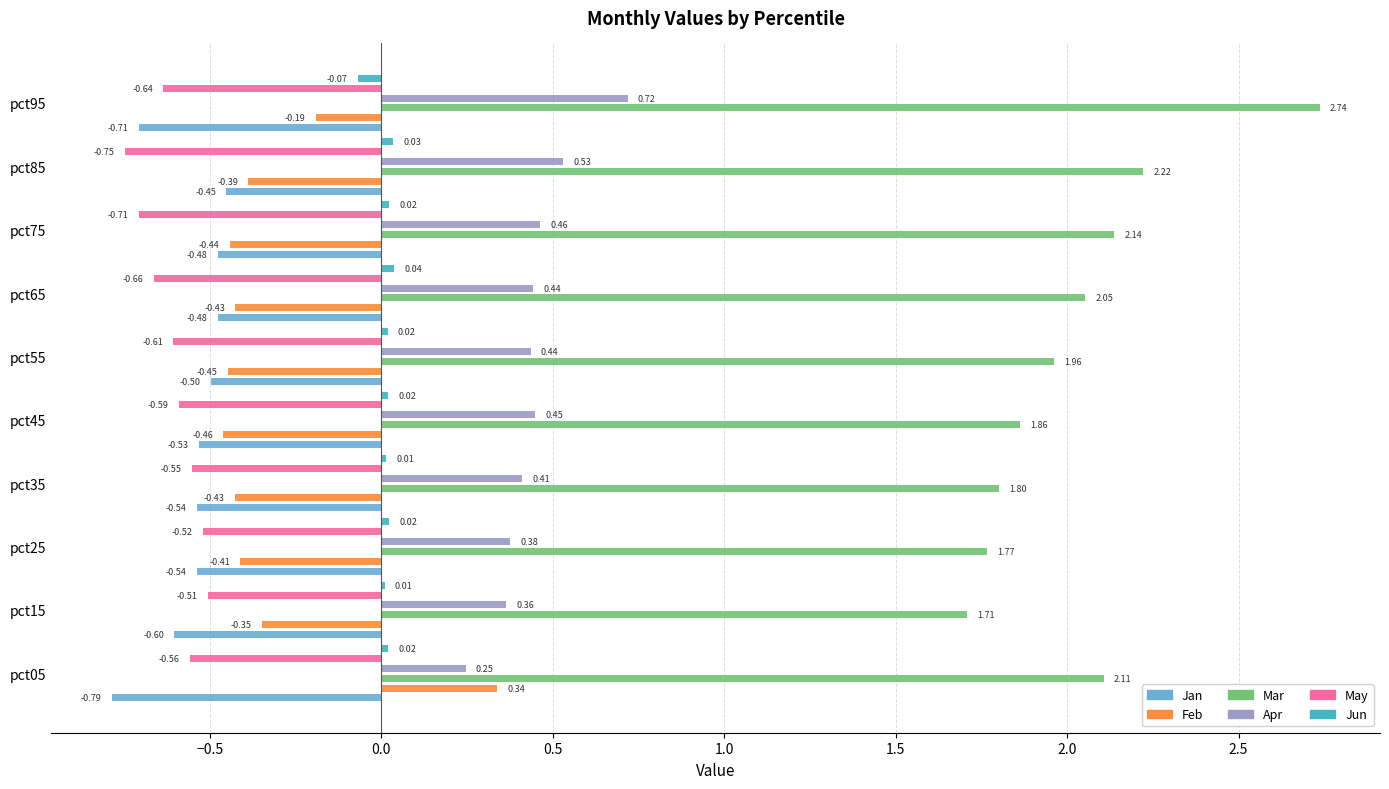

What is the value of the May bar at the 3rd from the left?

-0.5